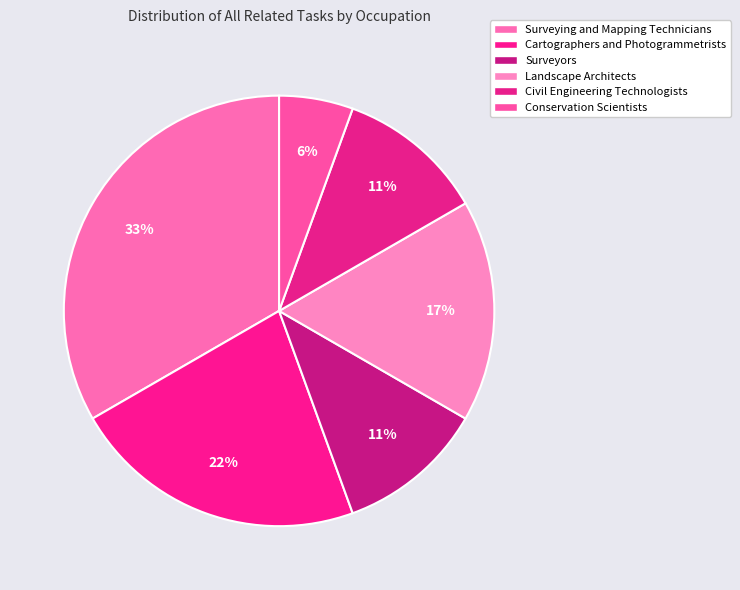

Between Civil Engineering Technologists and Conservation Scientists, which is larger?

Civil Engineering Technologists